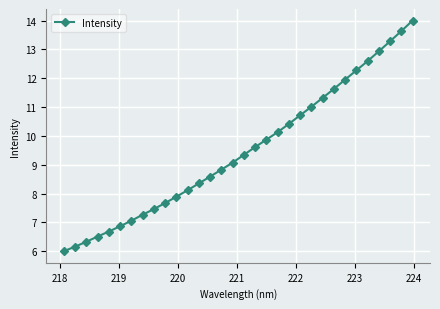

What is the value of the 11th point from the left?

7.9